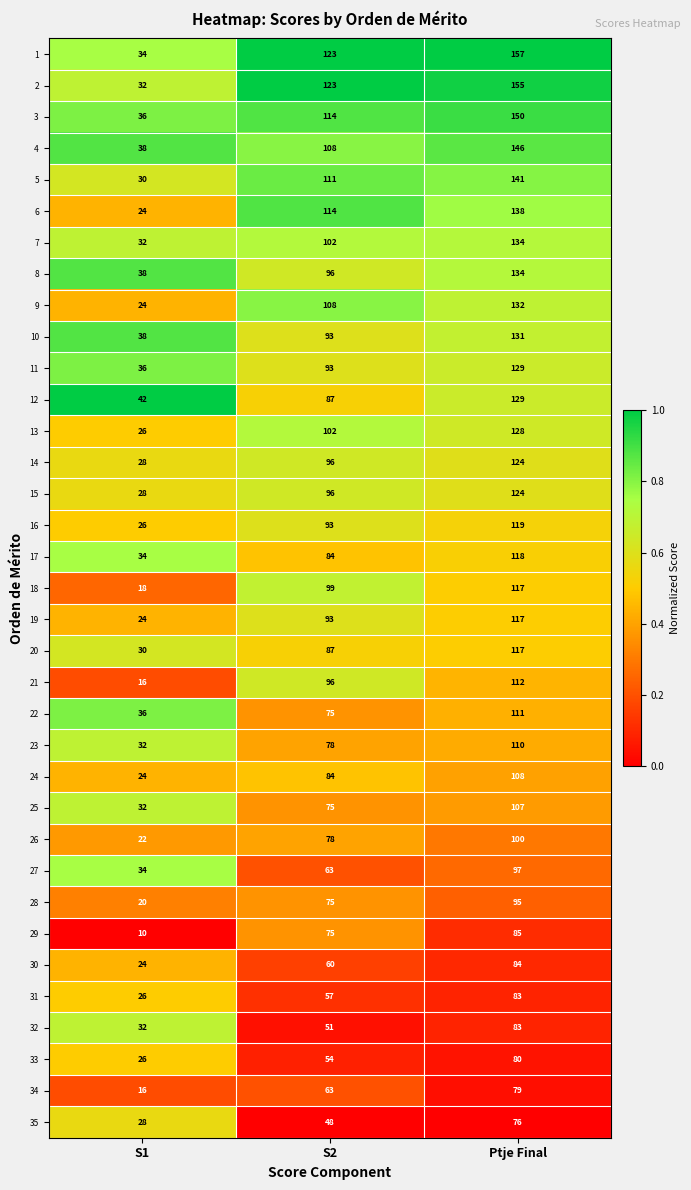

Which category has the lowest value across all series?

S1